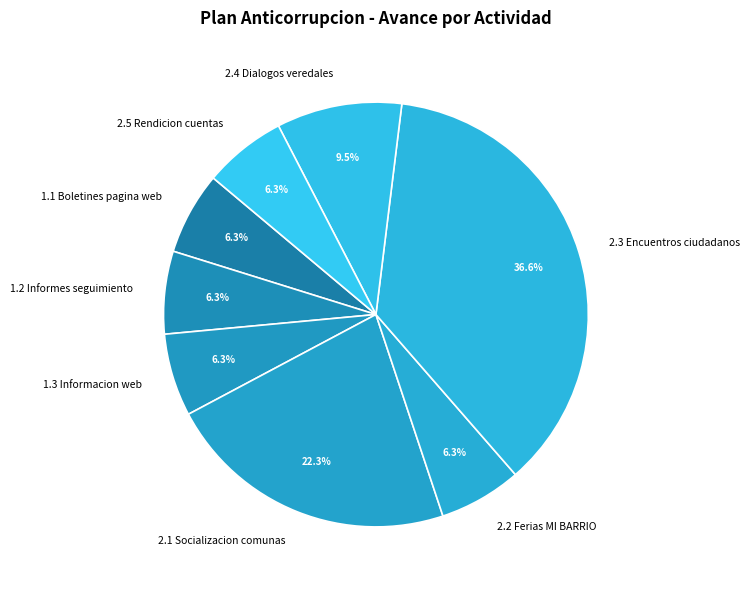

Count the number of slices in the pie.

8